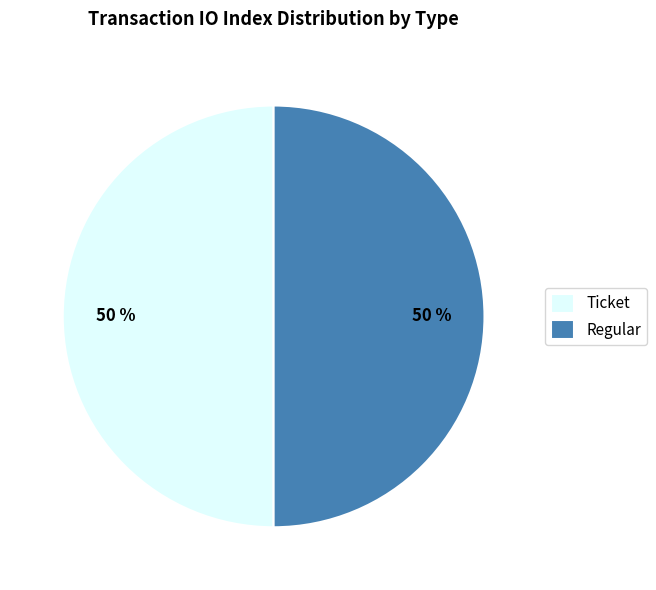

To the nearest percent, what is the combined percentage of Ticket and Regular?

100%